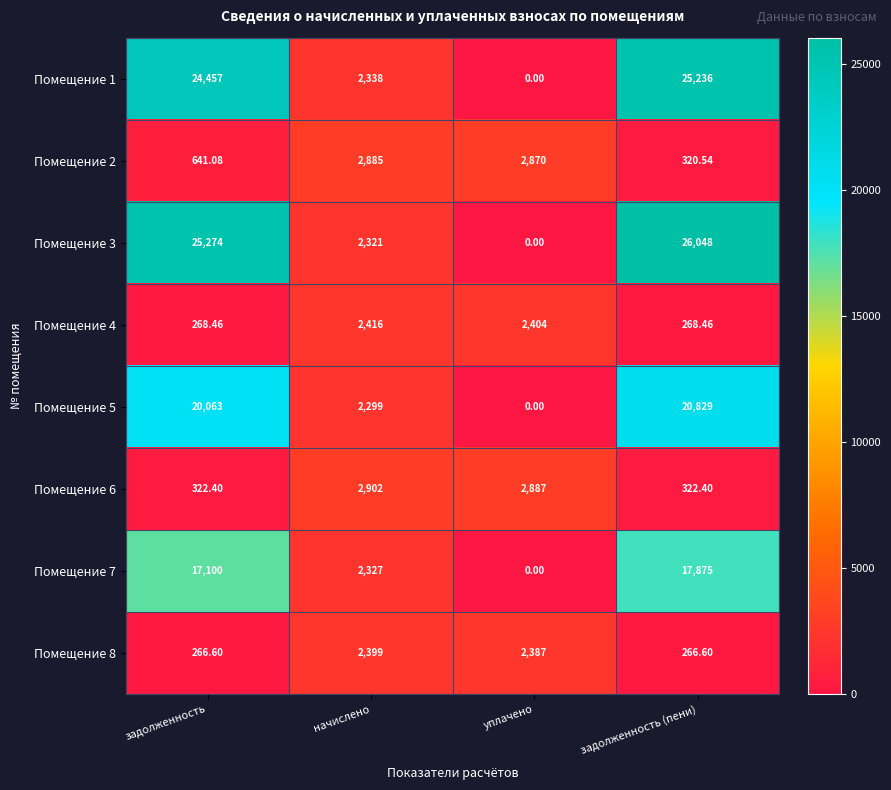

Is the value of Помещение 7 at начислено greater than the value of Помещение 1 at задолженность?

No